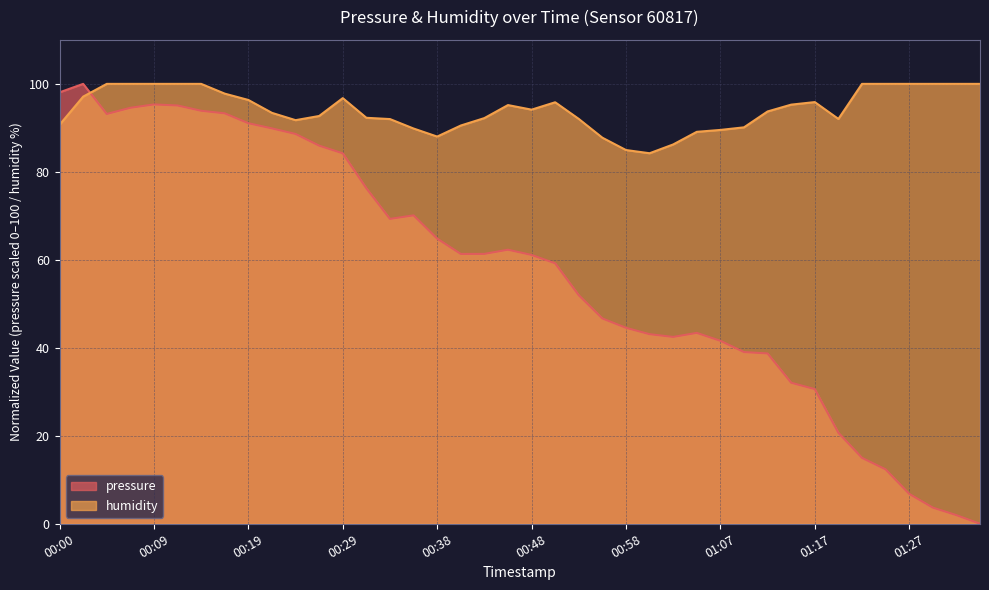

Which series changed the most between 00:53 and 01:32?

pressure